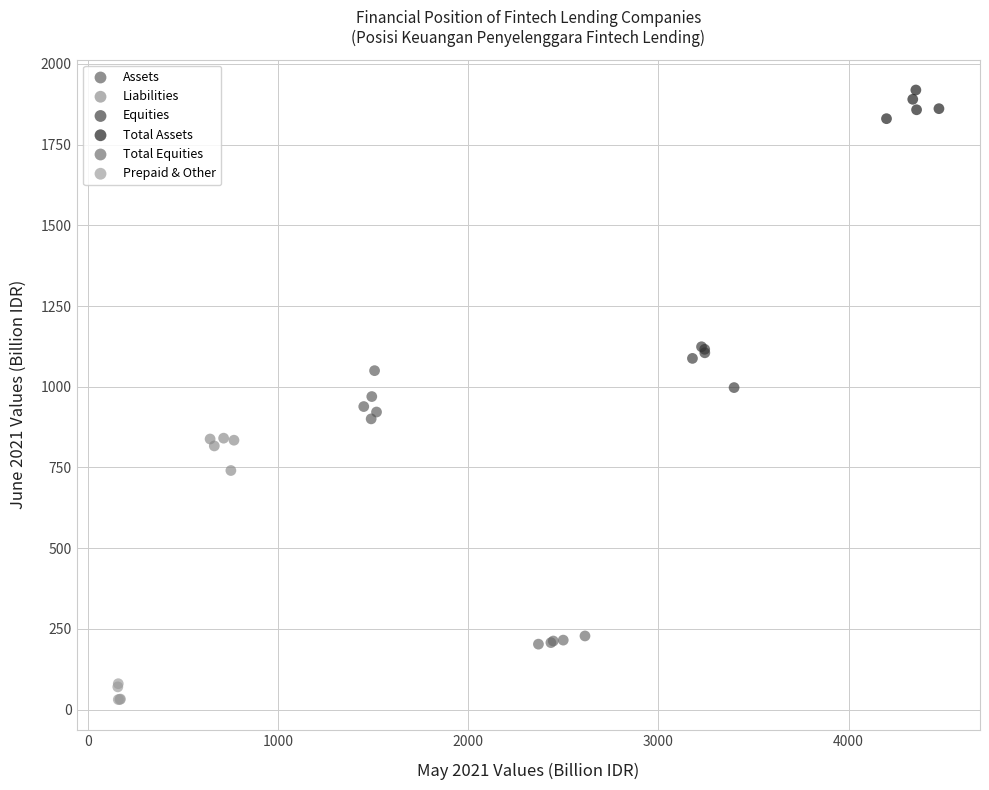

Which series reaches the minimum Y coordinate?

Prepaid & Other